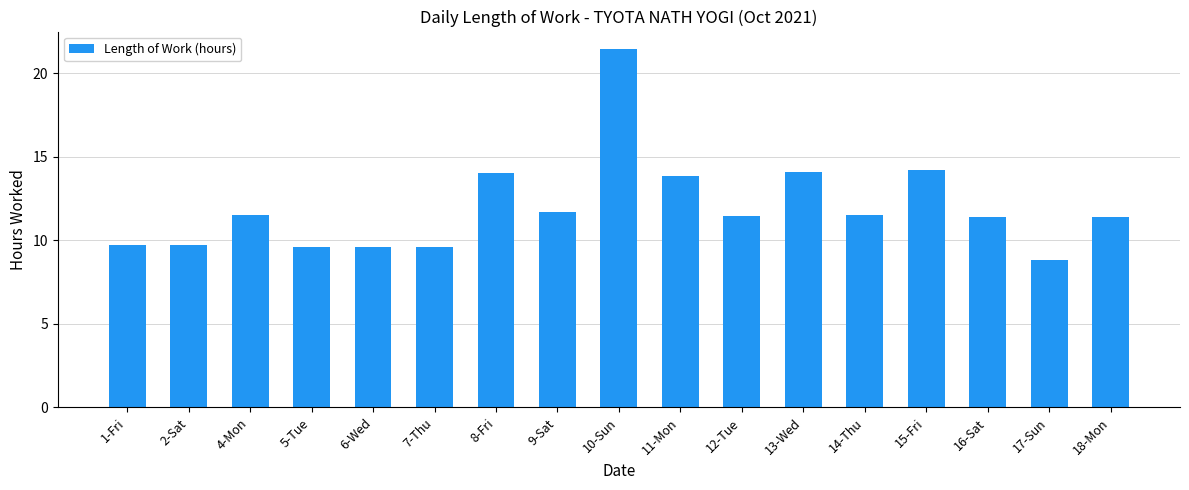

Between 9-Sat and 12-Tue, which is larger?

9-Sat